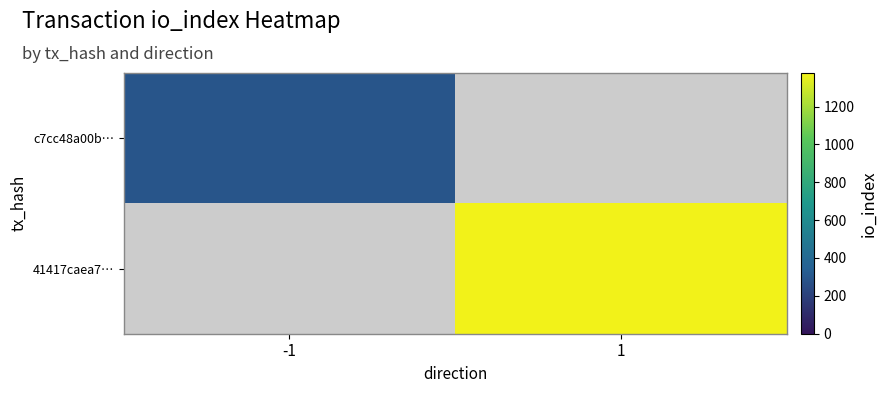

What is the spread (max minus min) of values at 1?

1377